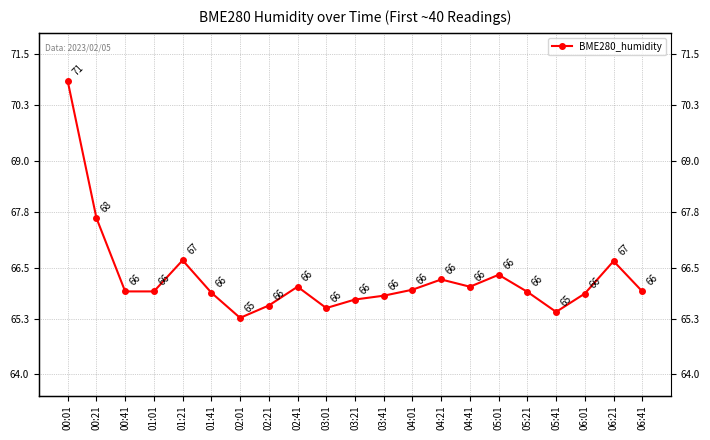

Approximately how many times larger is the value at 01:01 compared to 00:21?

1.0